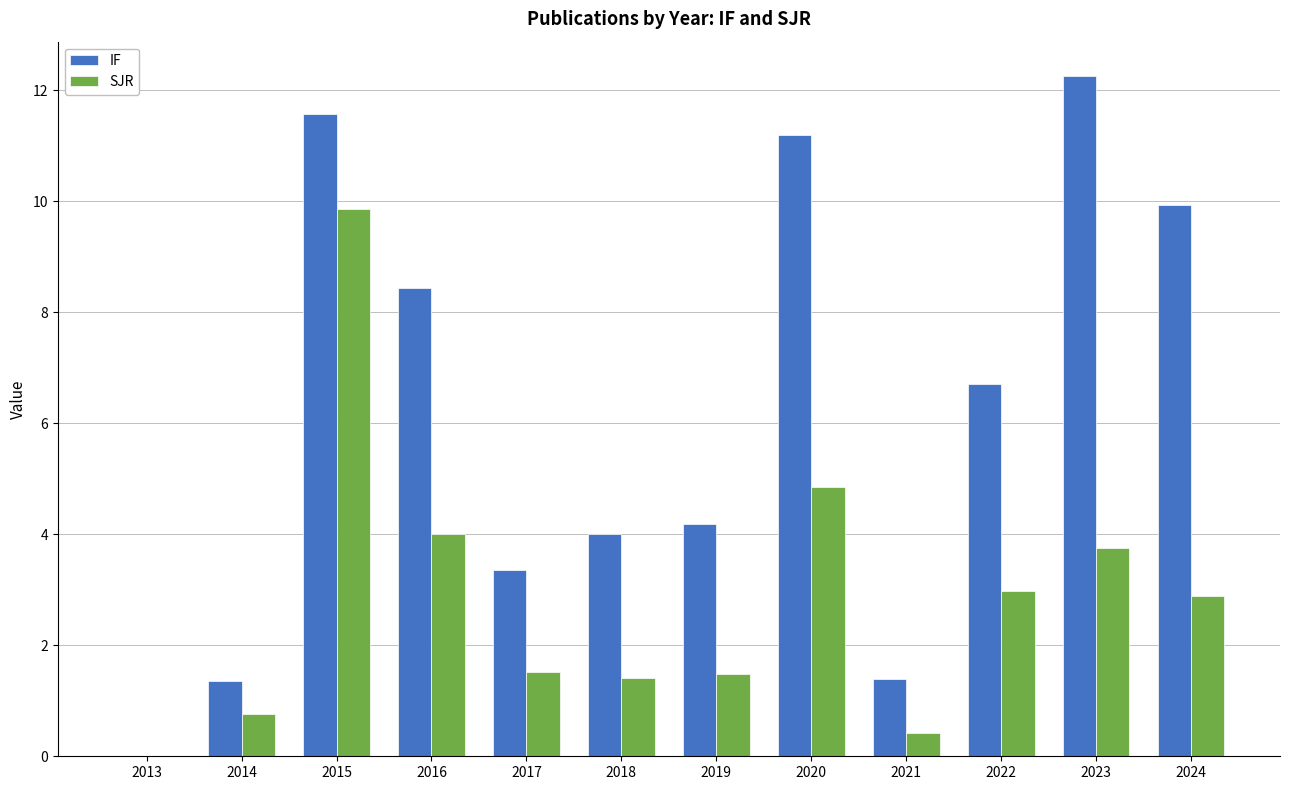

How many data points does each series have?

12